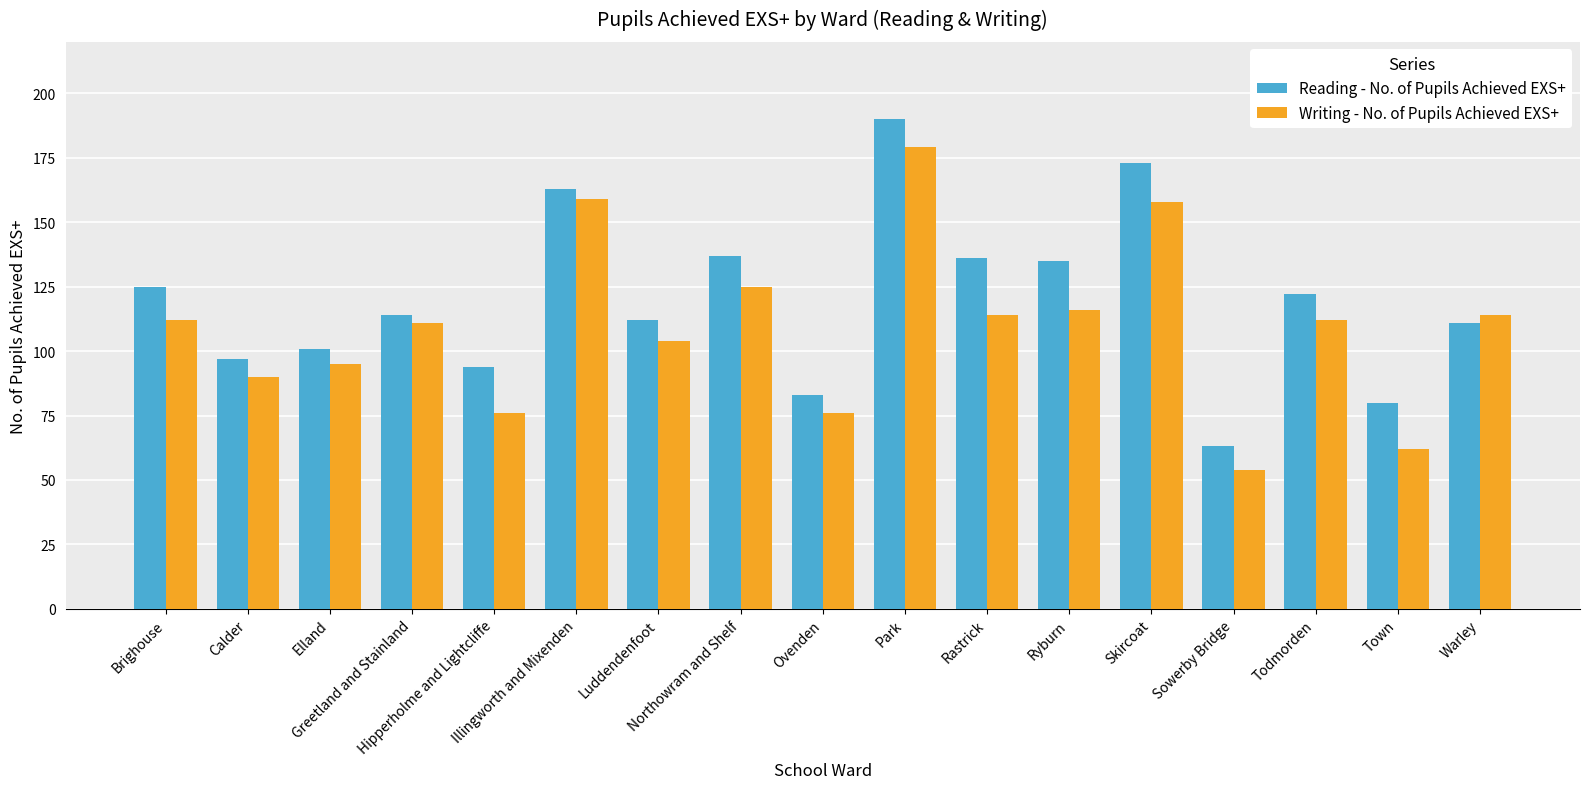

Between Ovenden and Park, which series saw the biggest shift?

Reading - No. of Pupils Achieved EXS+